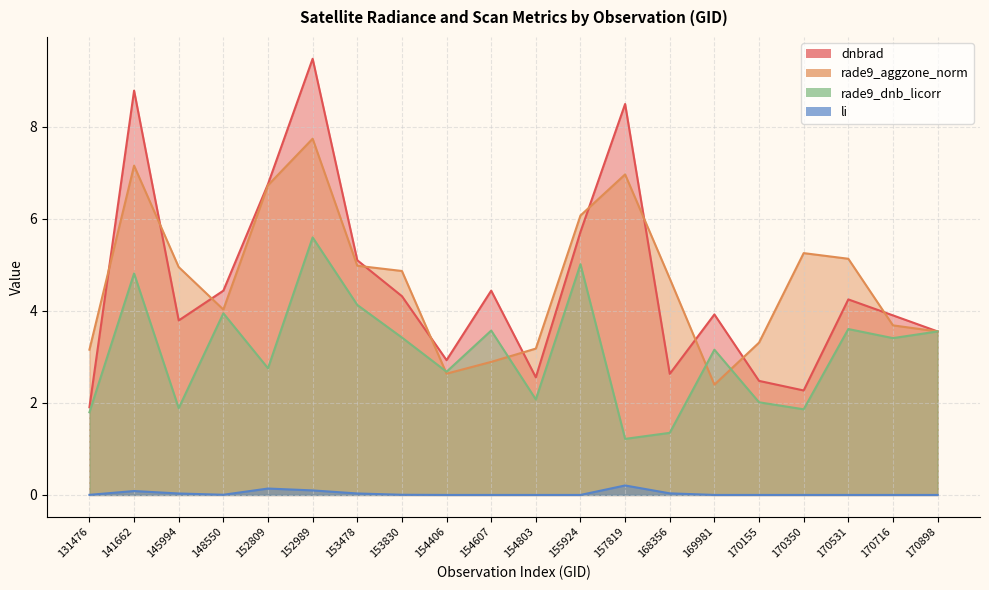

Which series has the largest total across all categories?

rade9_aggzone_norm